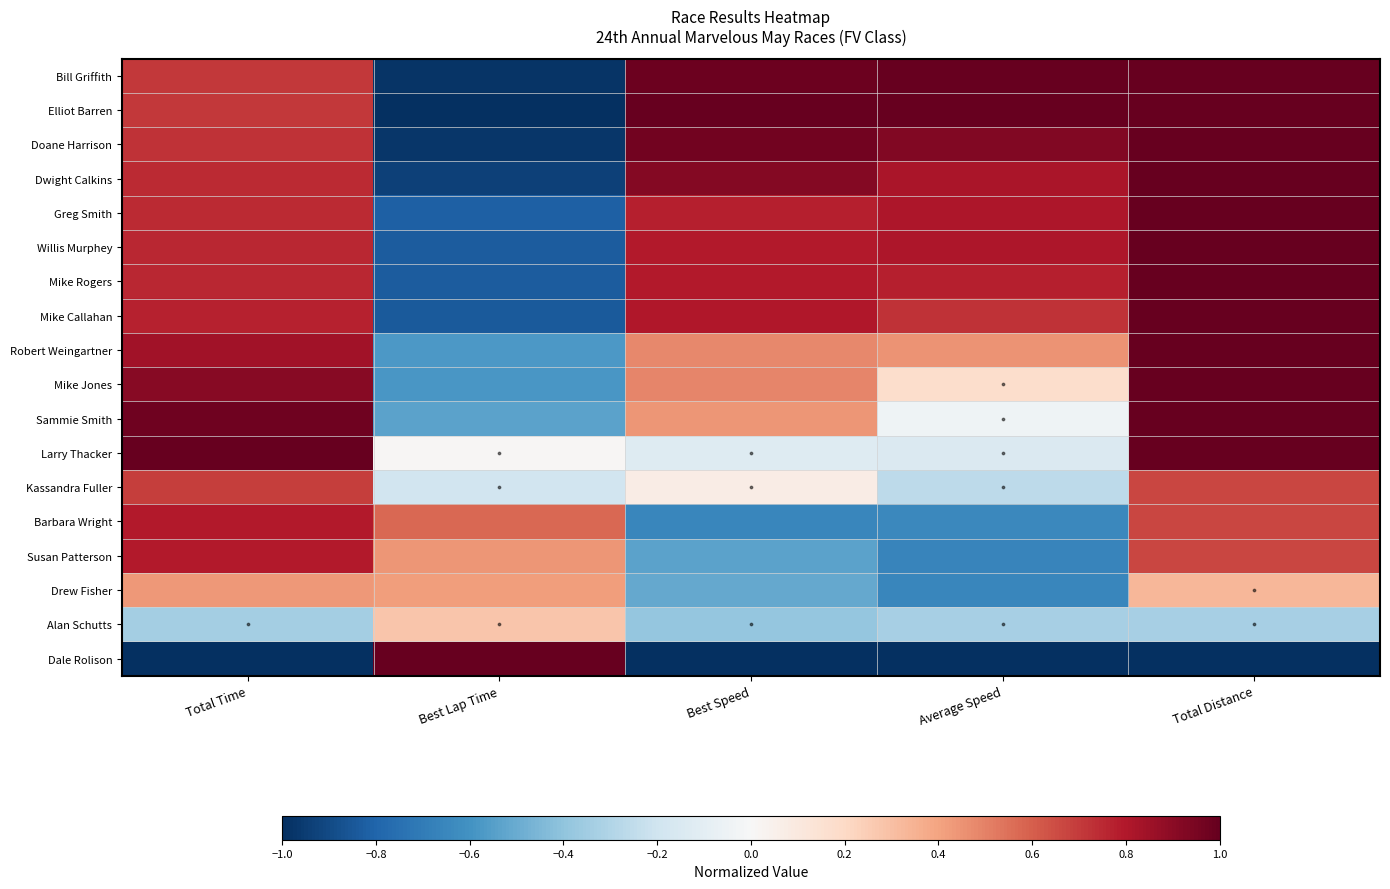

List the series in order of their peak value, lowest first.

Alan Schutts, Drew Fisher, Kassandra Fuller, Barbara Wright, Susan Patterson, Bill Griffith, Elliot Barren, Doane Harrison, Dwight Calkins, Greg Smith, Willis Murphey, Mike Rogers, Mike Callahan, Robert Weingartner, Mike Jones, Sammie Smith, Larry Thacker, Dale Rolison